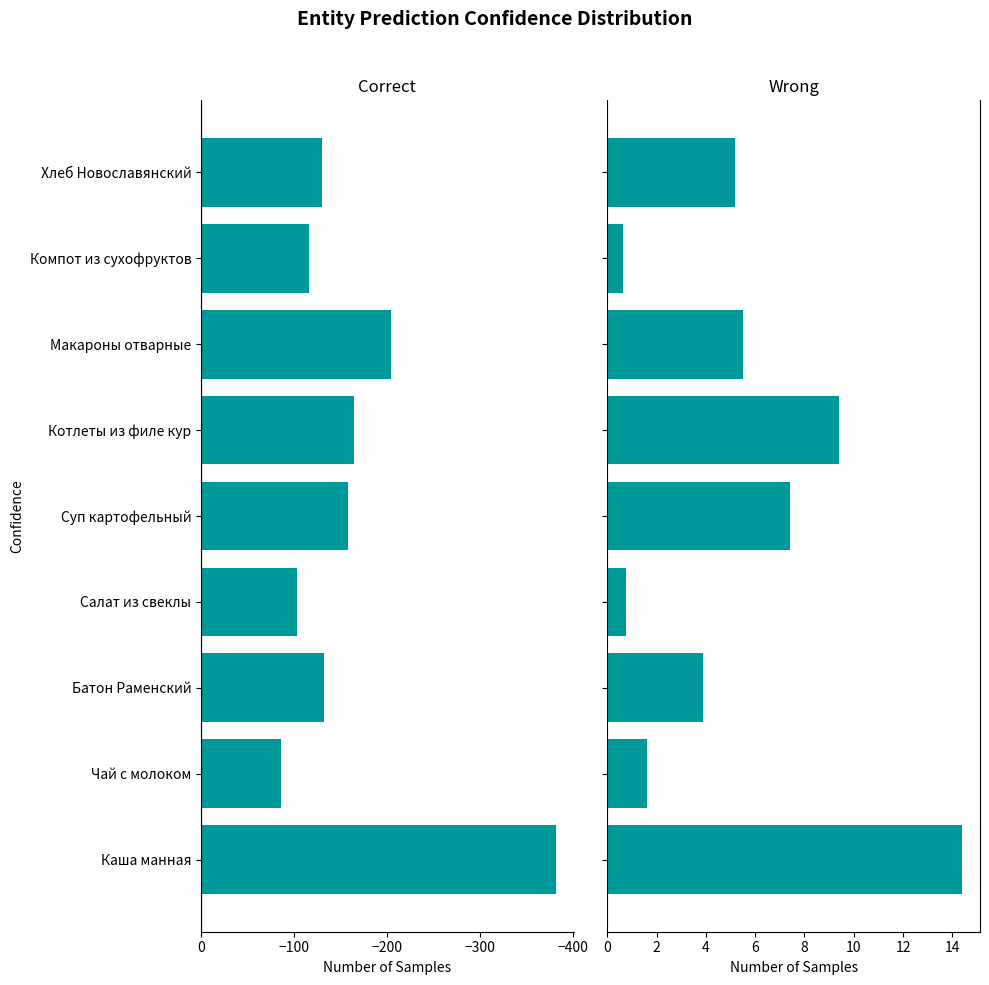

The value of Калорийность at Суп картофельный is -252.4. True or false?

False